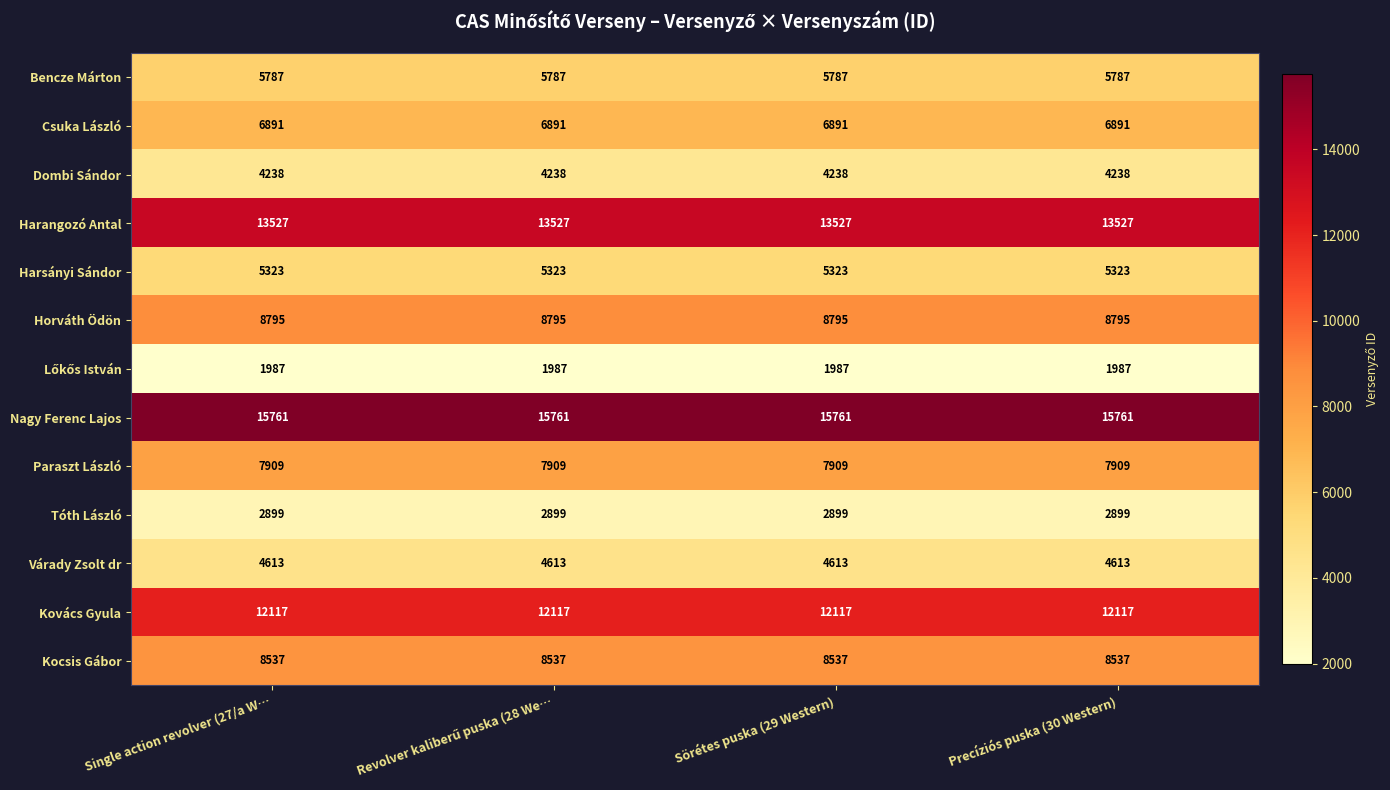

Is the value of Nagy Ferenc Lajos at Single action revolver (27/a W… greater than the value of Kovács Gyula at Single action revolver (27/a W…?

Yes